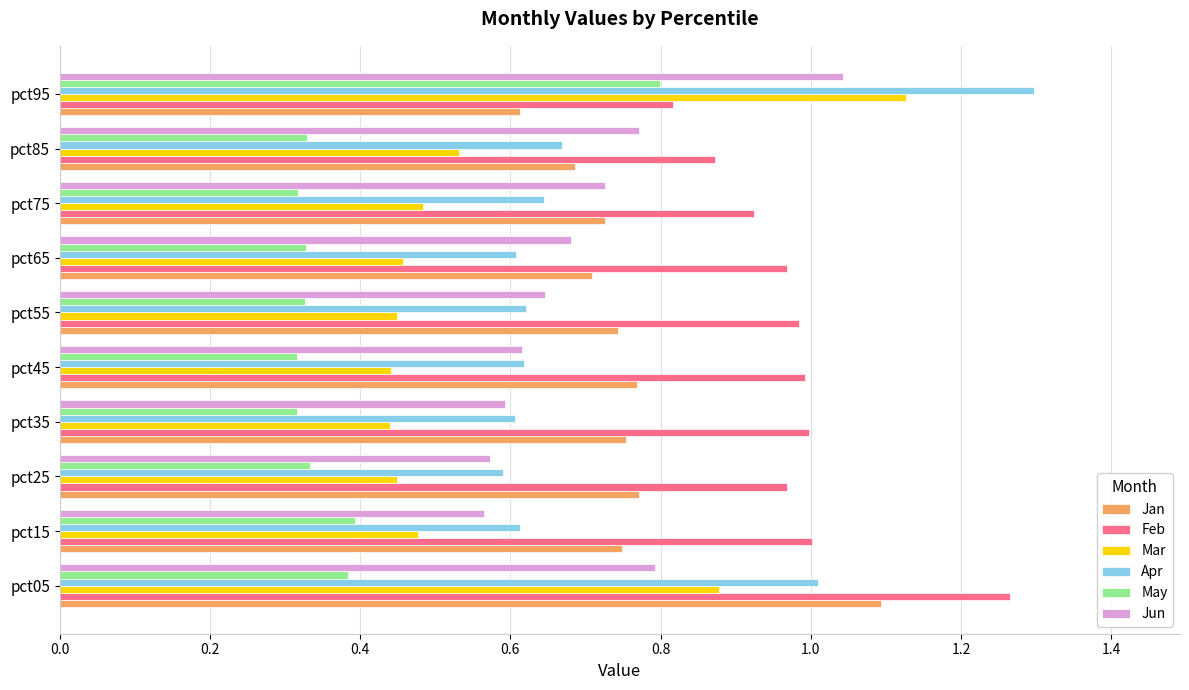

Which series changed the most between pct45 and pct95?

Mar